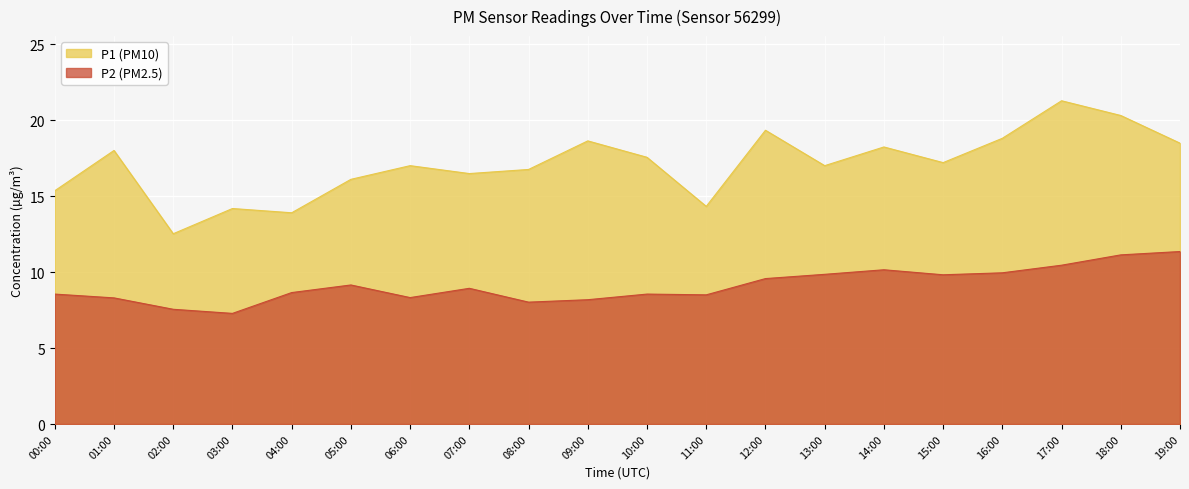

The value of P1 at 10:00 is 17.6. True or false?

True